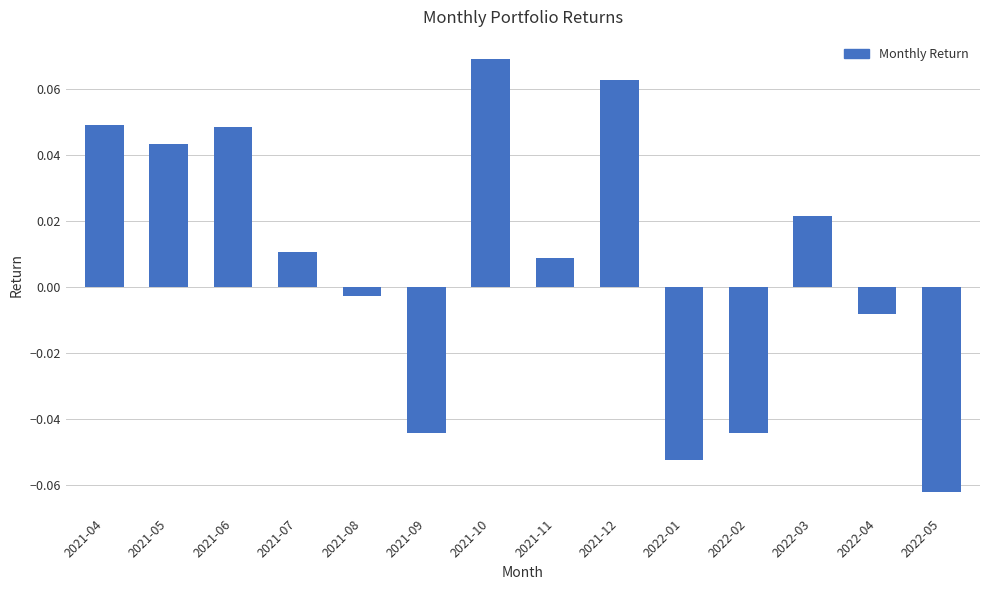

What is the label of the 6th bar from the right?

2021-12